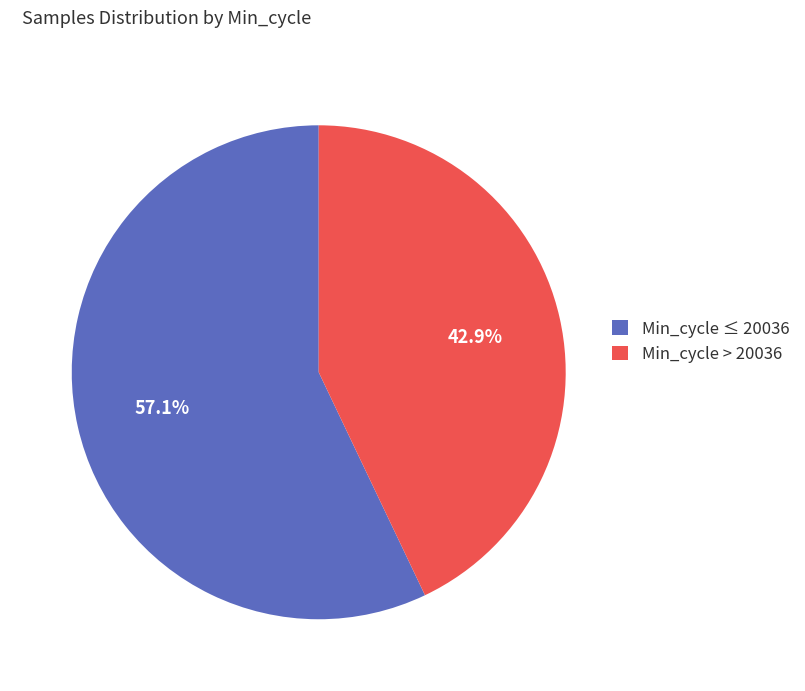

How much of the chart is everything except Min_cycle > 20036?

57.1%